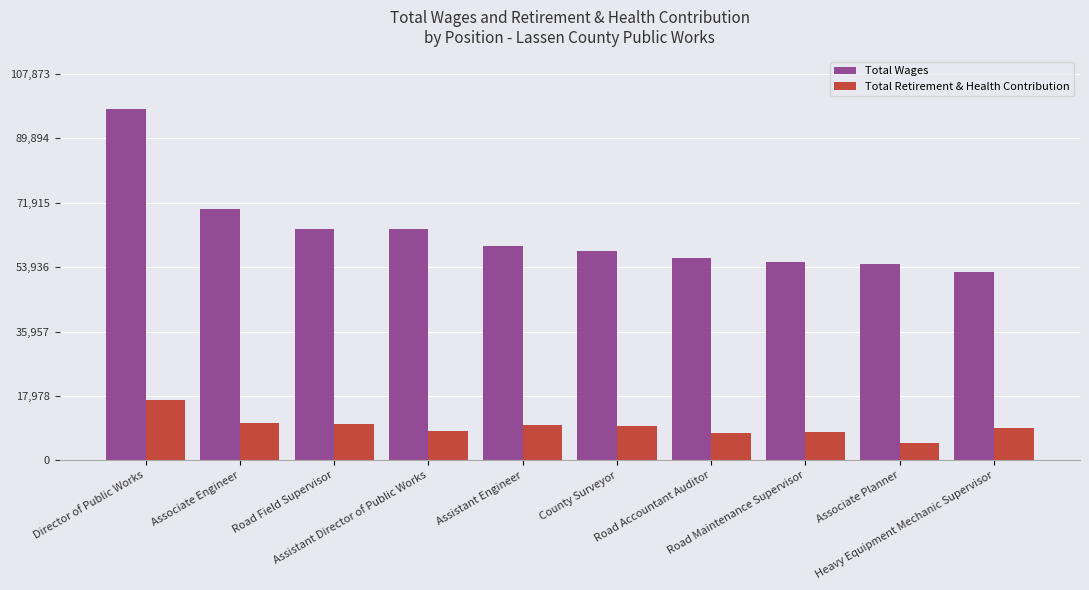

At how many categories does at least one series exceed 33528?

10